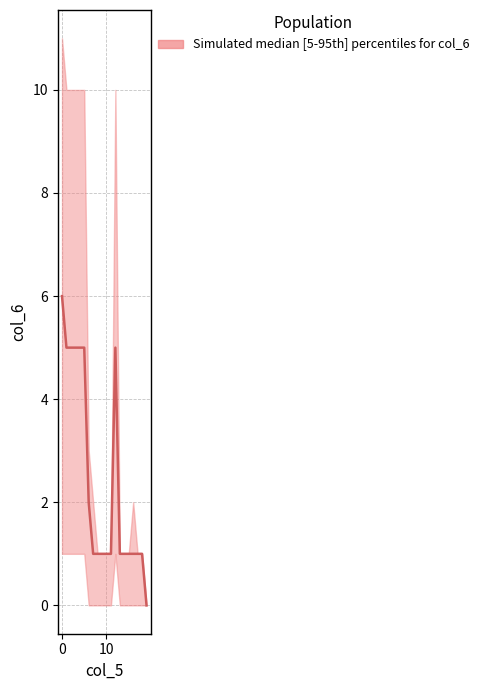

What is the sum of all upper values?

86